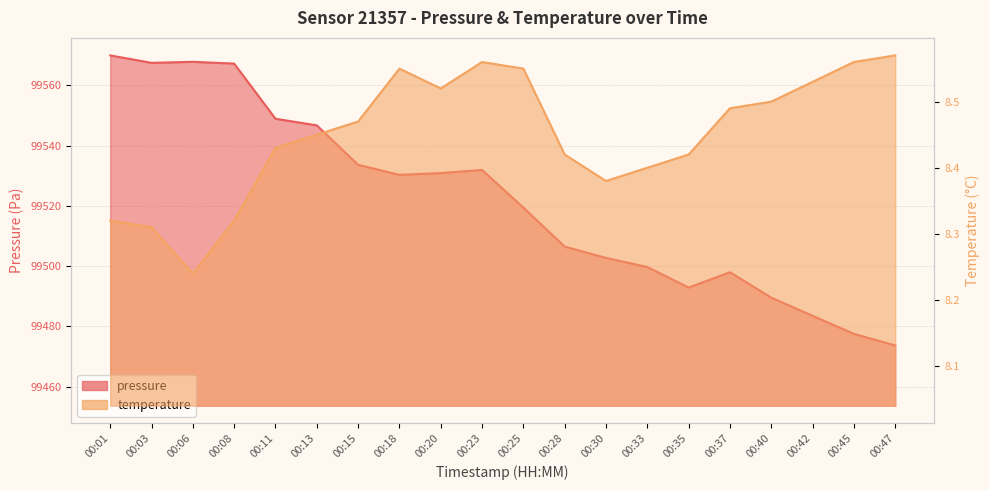

What are all the series names shown in the legend?

pressure, temperature